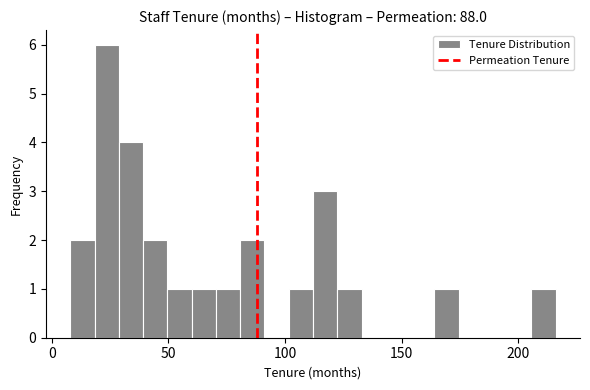

Read against the x-axis, roughly where is the centre of the tallest bar?

25